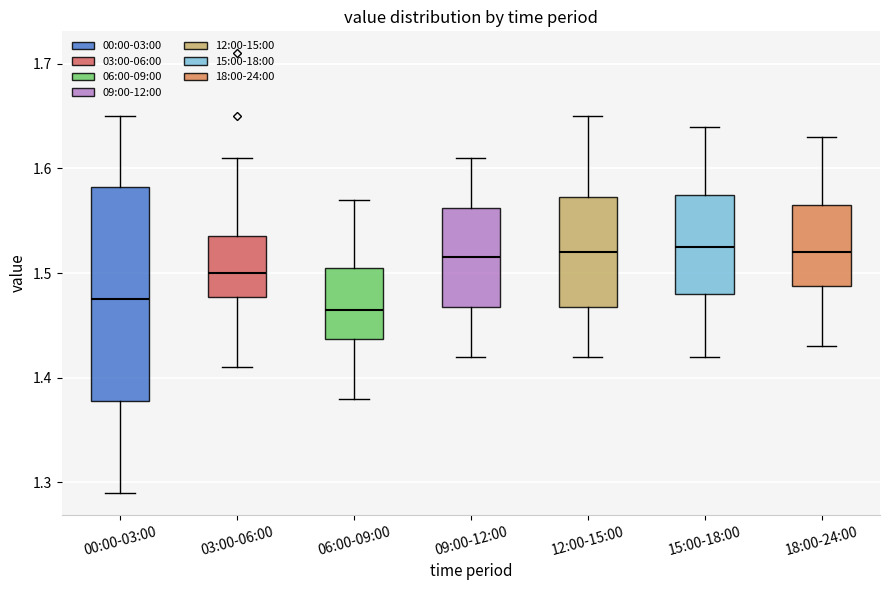

Comparing the boxes themselves (not the whiskers), which one is the tallest?

00:00-03:00